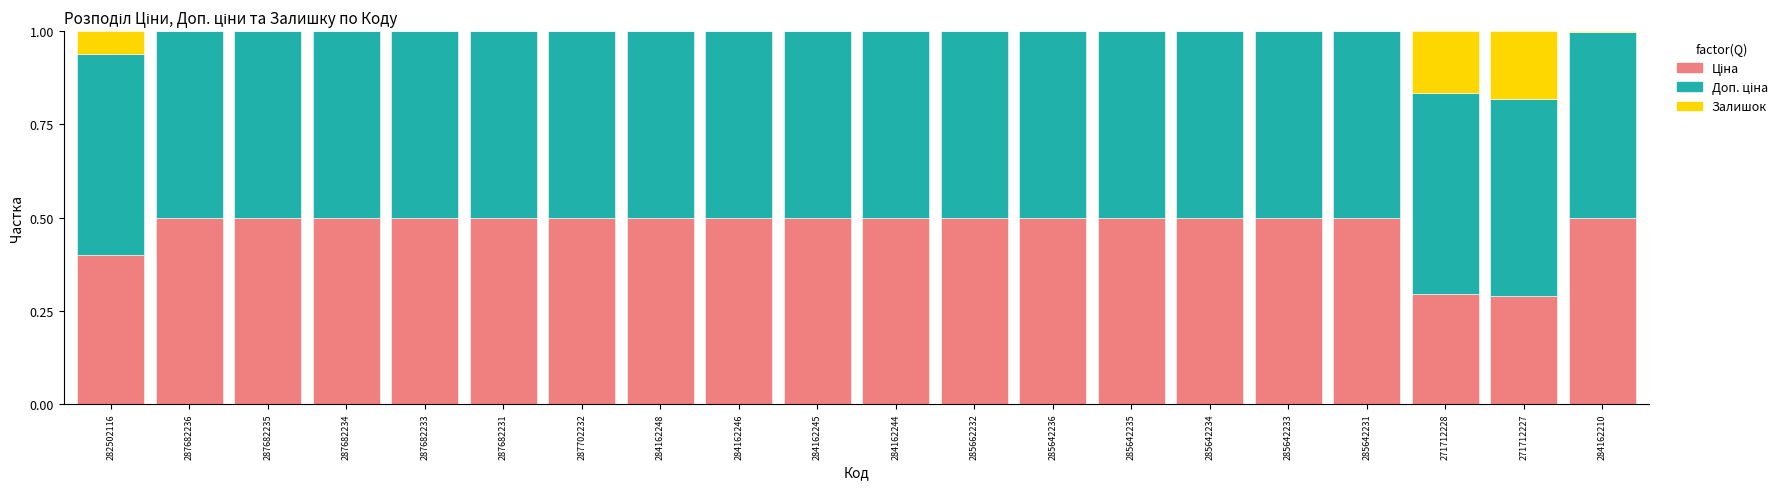

What is the total value across all series at 284162246?

1.0